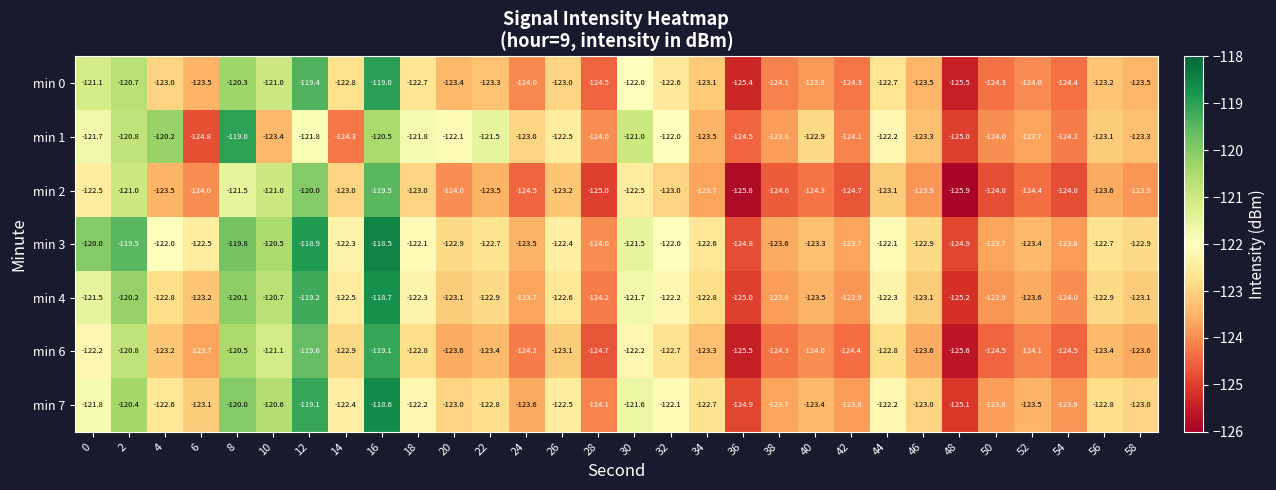

What is the average value of the min 2 series?

-123.4